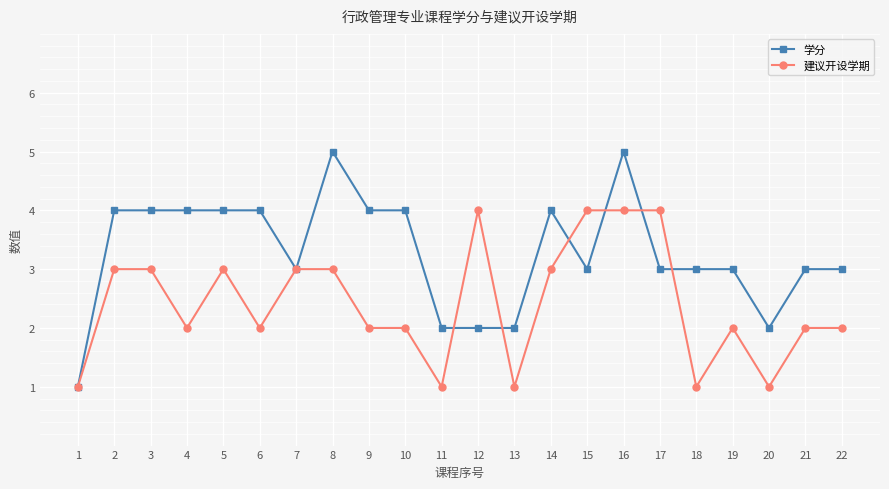

List the series in order of their overall mean, lowest first.

建议开设学期, 学分